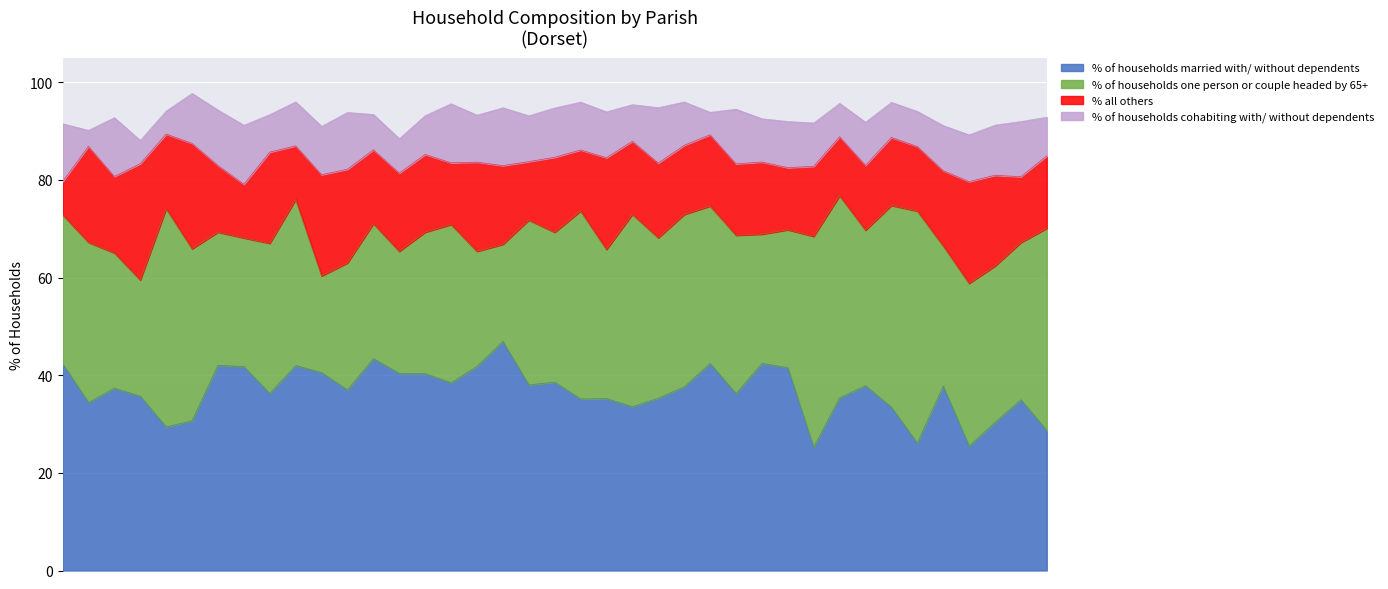

List the labels in order of % of households cohabiting with/ without dependents value, smallest first.

Fifehead Neville, Holt, Ashmore, Edmondsham, West Parley, Durweston, West Moors, St. Leonards and St. Ives, Buckhorn Weston, Fontmell Magna, Compton Abbas, Ferndown Town, Hinton, Colehill, Sturminster Marshall, Beaminster & Mapperton, Hazelbury Bryan, Gussage All Saints, Corfe Mullen, Cranborne, Cann, Alderholt, Wimborne Minster, Horton, Pamphill, Crichel, East Stour, Farnham, Gillingham, Charlton Marshall, Verwood, Bourton, Glanvilles Wootton, Wimborne St. Giles, Woodlands, Chalbury, Shapwick, Gussage St. Michael, Witchampton